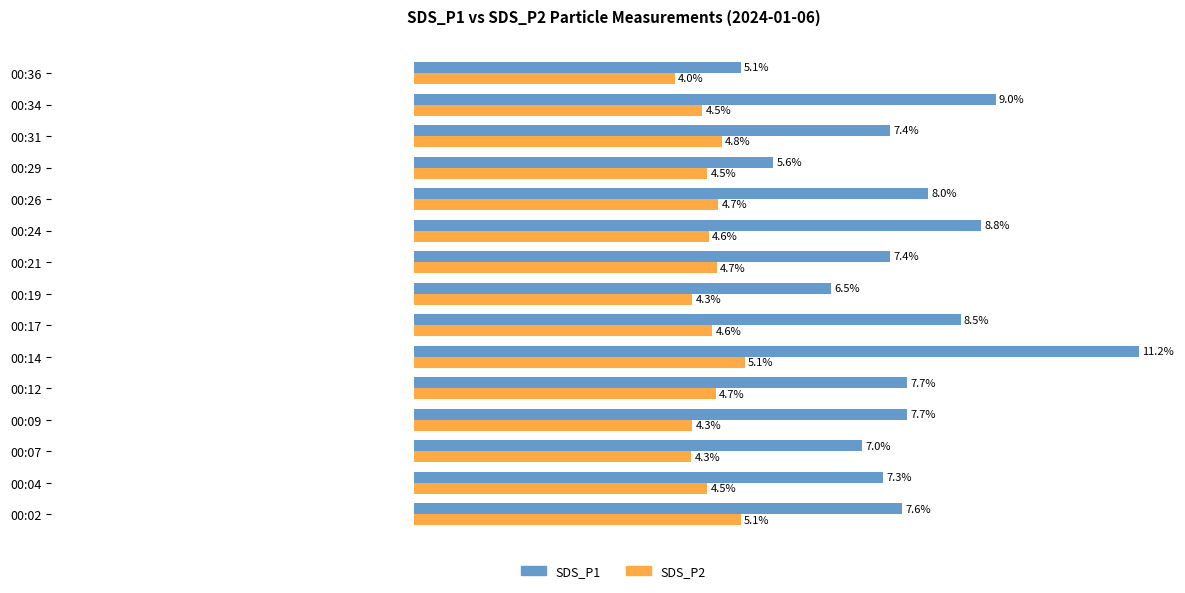

At which label does SDS_P1 reach its minimum?

00:36